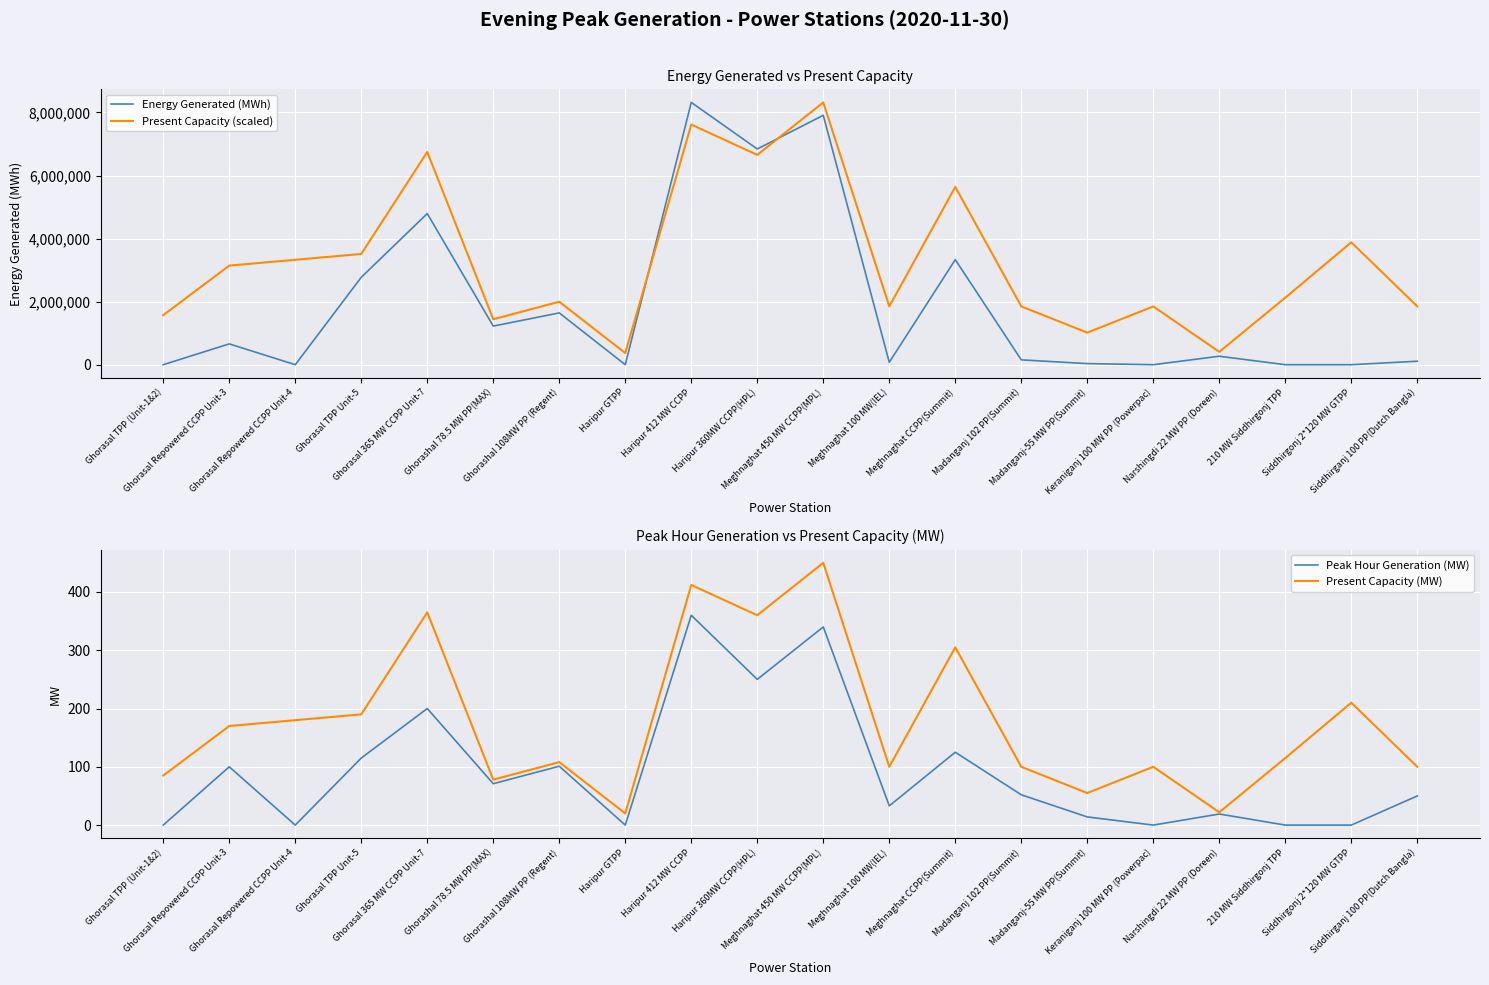

What is the minimum value for Present Capacity (scaled)?

369732.0